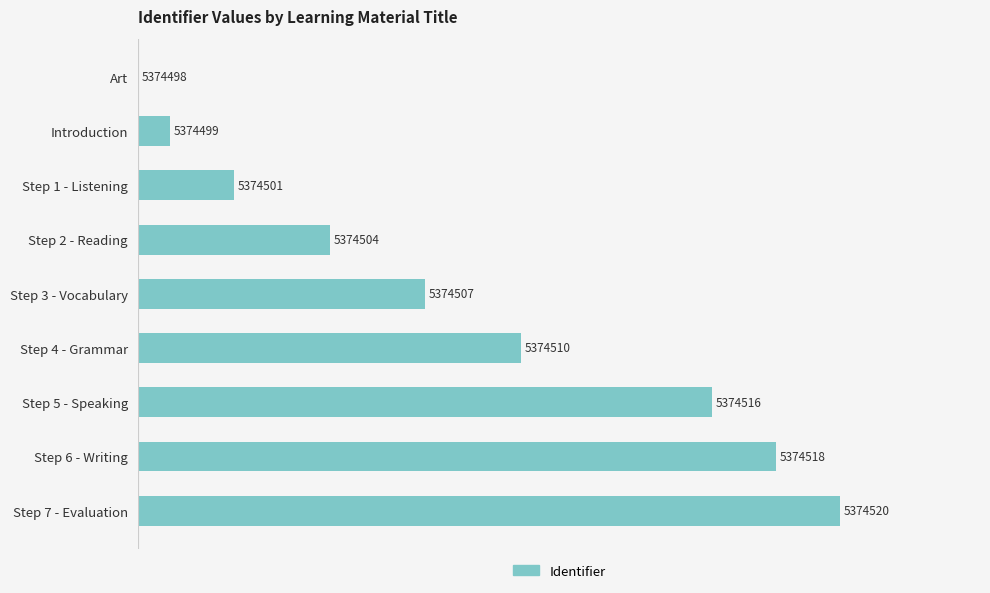

Does the chart contain stacked bars?

No